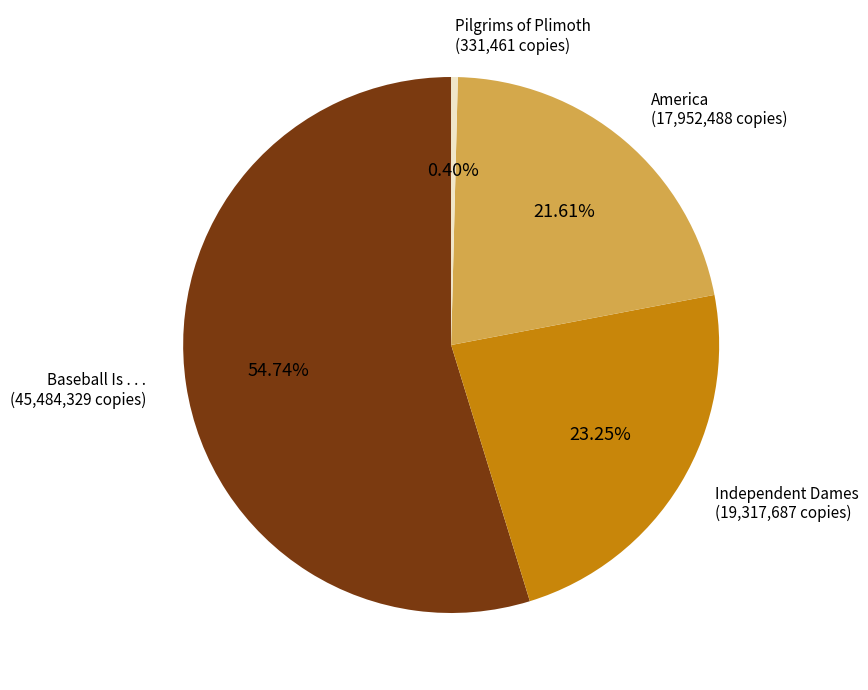

Combined, do Pilgrims of Plimoth and Baseball Is . . . account for over 50%?

Yes